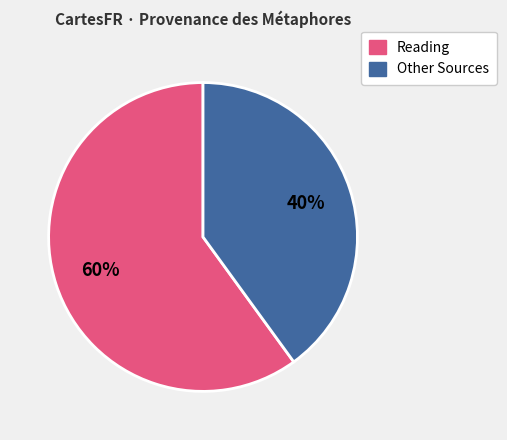

Is there a majority slice in this chart?

Yes